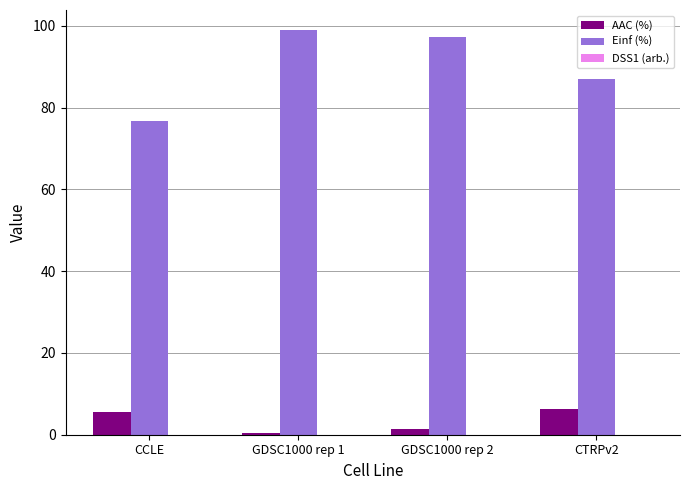

Which series has the largest total across all categories?

Einf (%)